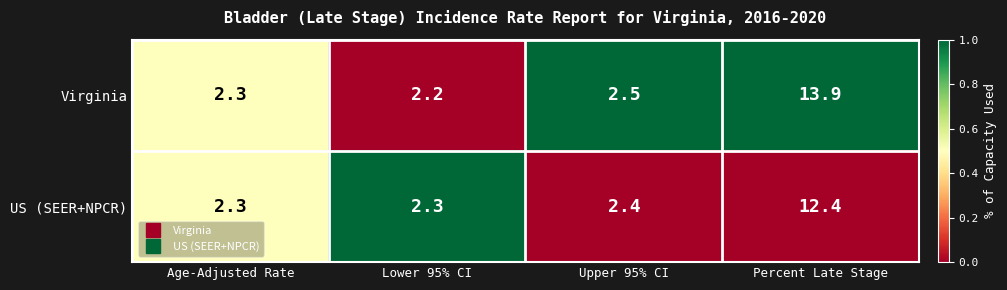

Rank the series by their maximum value, from highest to lowest.

Virginia, US (SEER+NPCR)